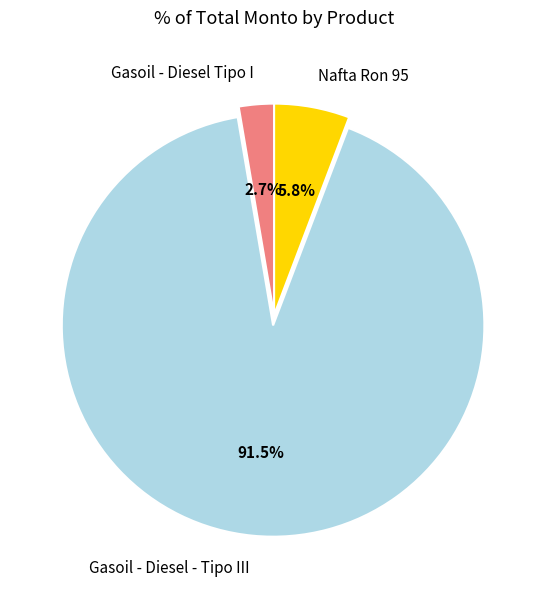

The Gasoil - Diesel Tipo I slice represents 3% of the pie. True or false?

True